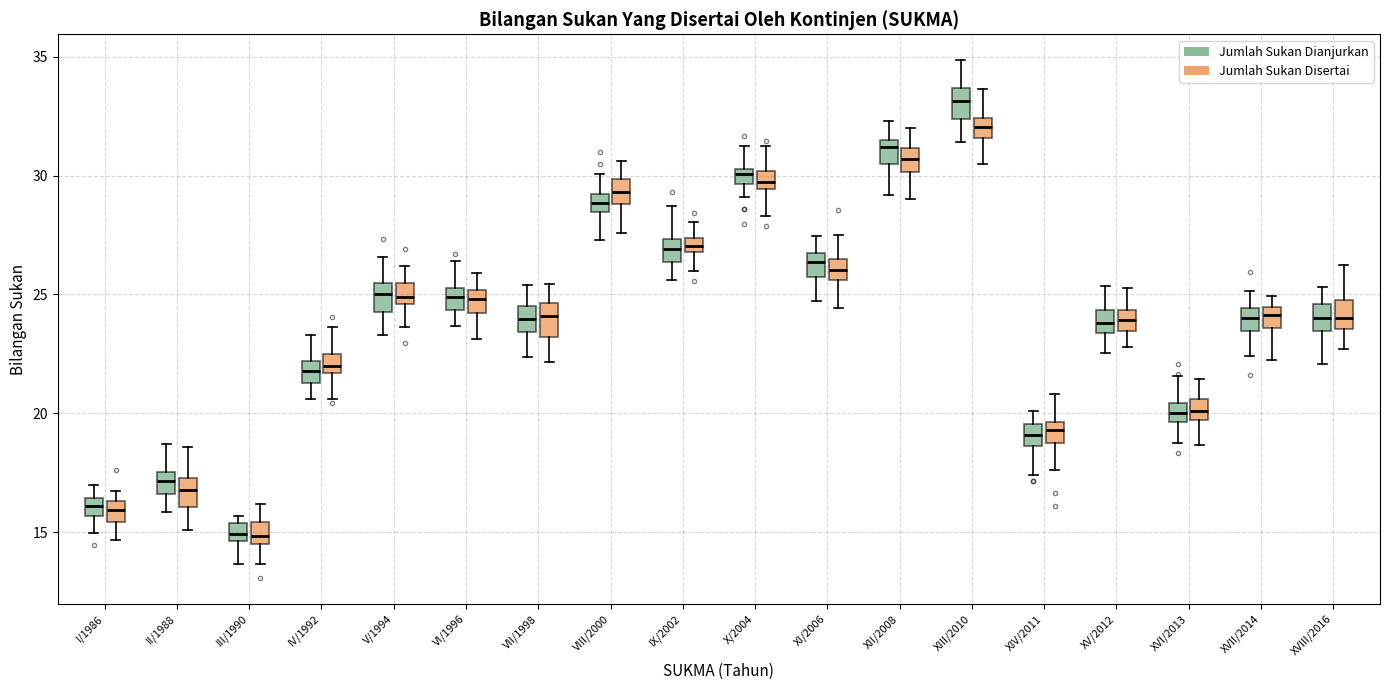

Which box's median line is the highest?

XIII/2010 (Jumlah Sukan Dianjurkan)